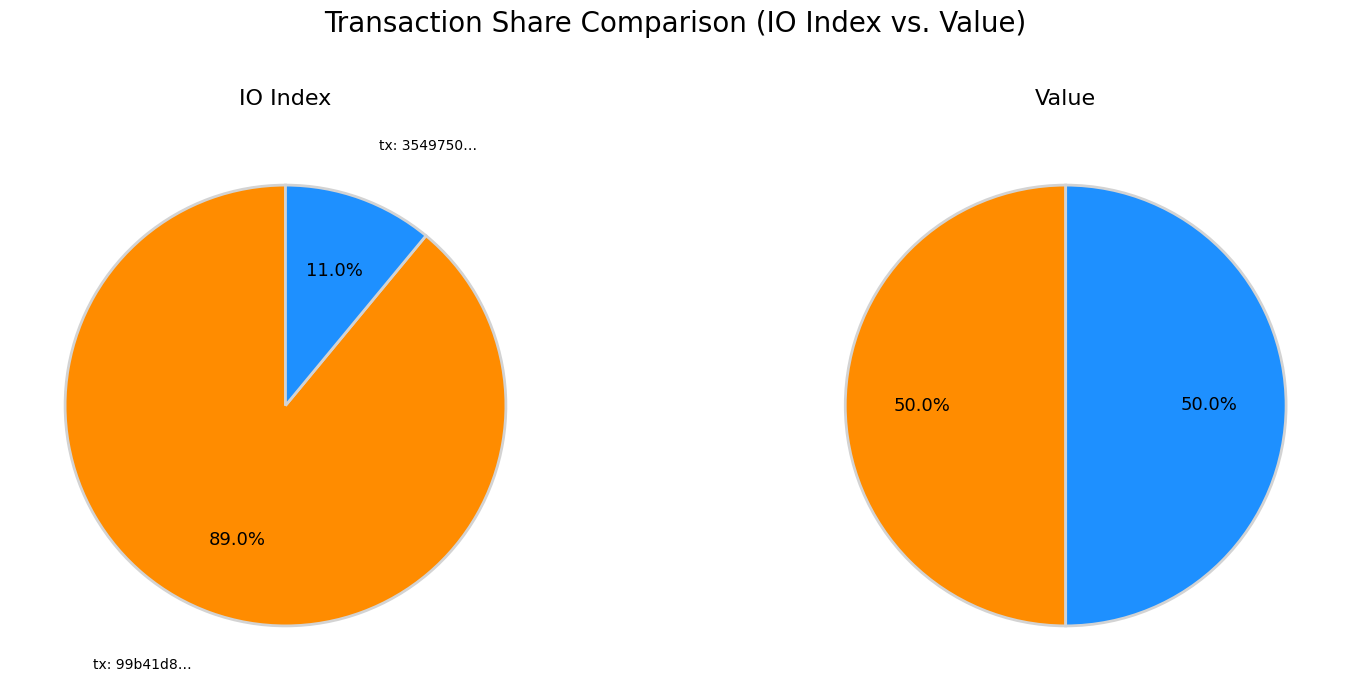

Which series has the largest range (max minus min)?

values_io_index